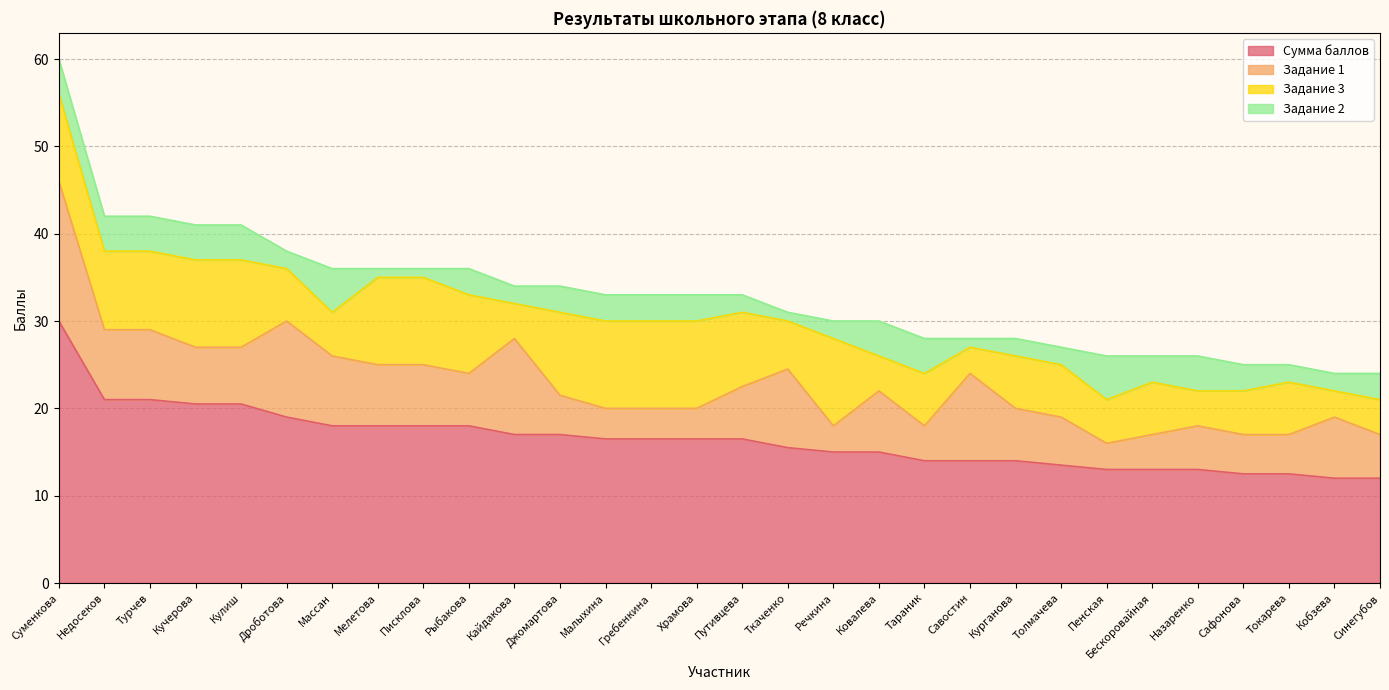

How many values in the Задание 2 series are below 3?

12